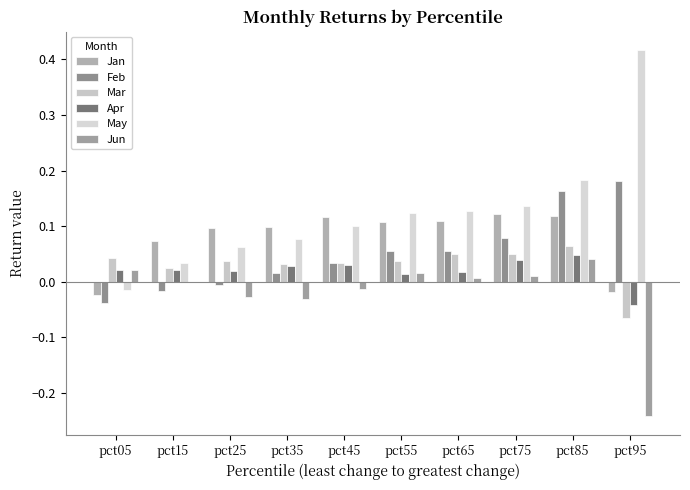

How many positive values does the Mar series have?

9